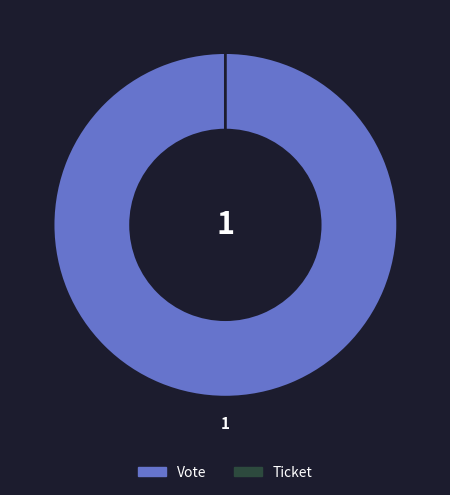

Is it true that Ticket is 12% of the pie?

False